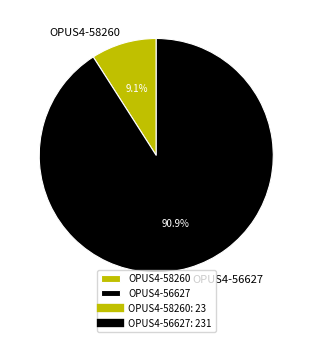

To the nearest percent, what is the difference between the largest and smallest slice percentages?

82%